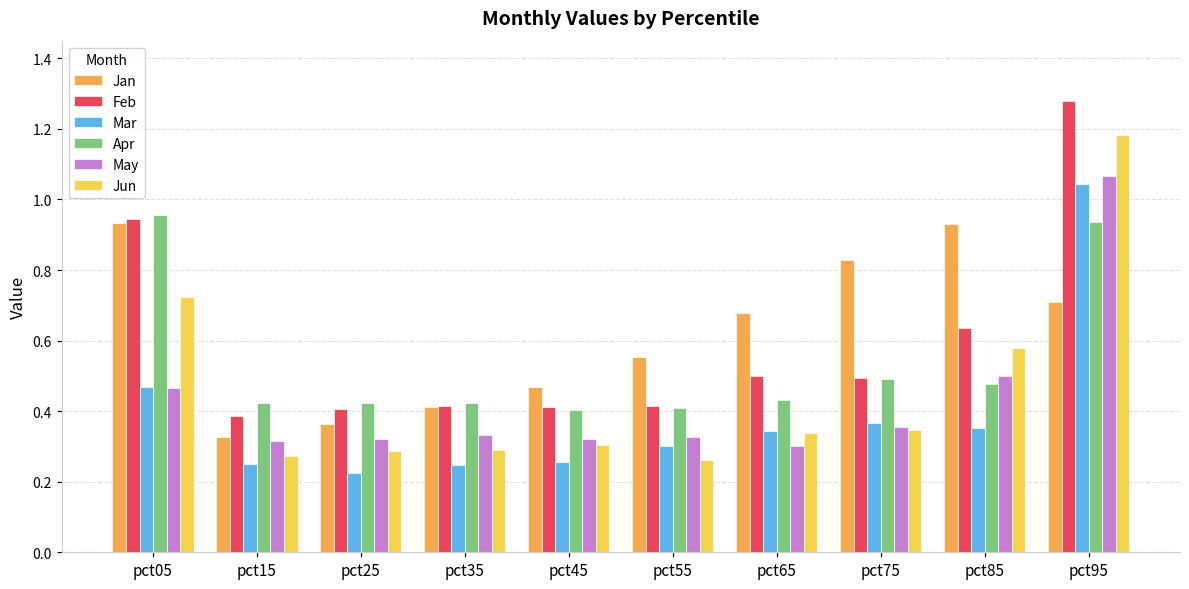

Which series has the largest range (max minus min)?

Jun